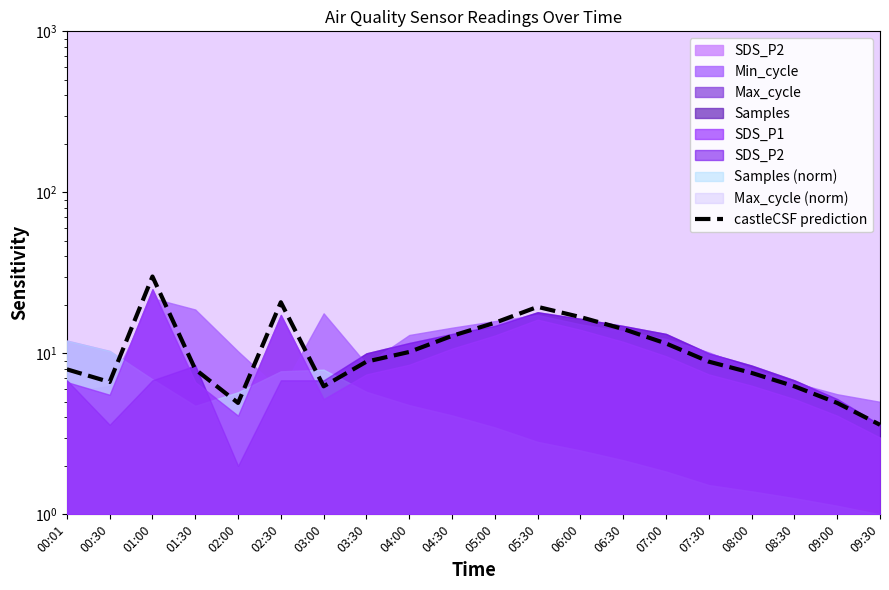

True or false: there are more than 2 points higher than both neighbors.

True